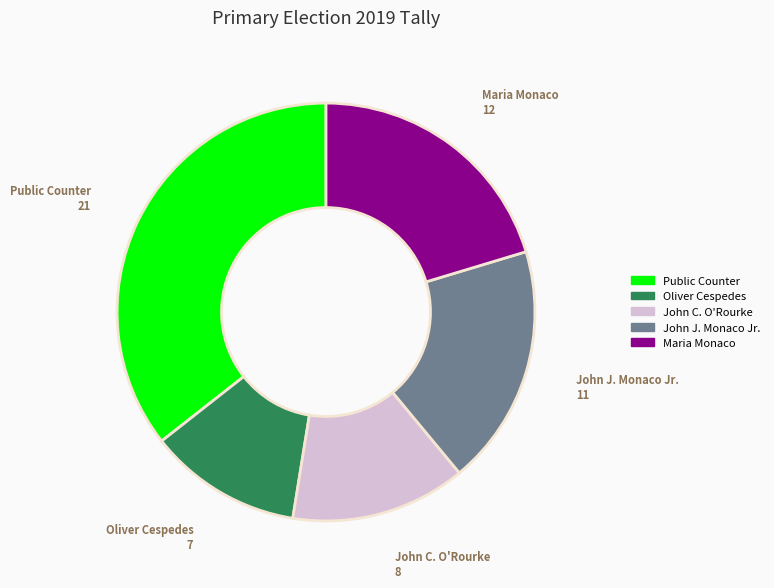

How many slices are in this pie chart?

5